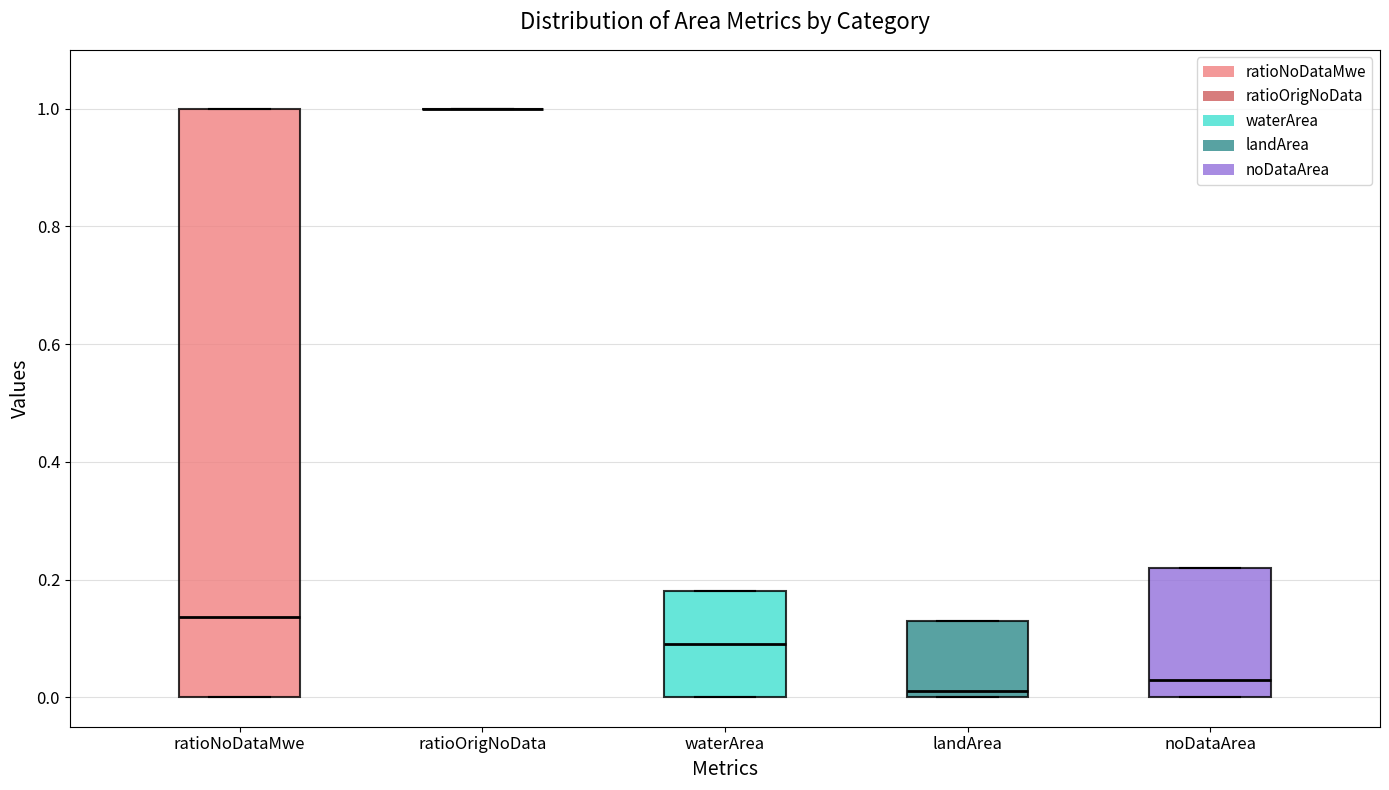

Reading left to right, read every box against the y-axis: the position of its median line, the range the box covers, and the ends of its whiskers. The values are not printed on the chart, so give them approximately, as read against the axis.

ratioNoDataMwe: median 0.14, box 0.00 to 1.00, whiskers 0.00 to 1.00
ratioOrigNoData: box collapsed to a line at 1.00, whiskers 1.00 to 1.00
waterArea: median 0.10, box 0.00 to 0.18, whiskers 0.00 to 0.18
landArea: median 0.02, box 0.00 to 0.14, whiskers 0.00 to 0.14
noDataArea: median 0.04, box 0.00 to 0.22, whiskers 0.00 to 0.22